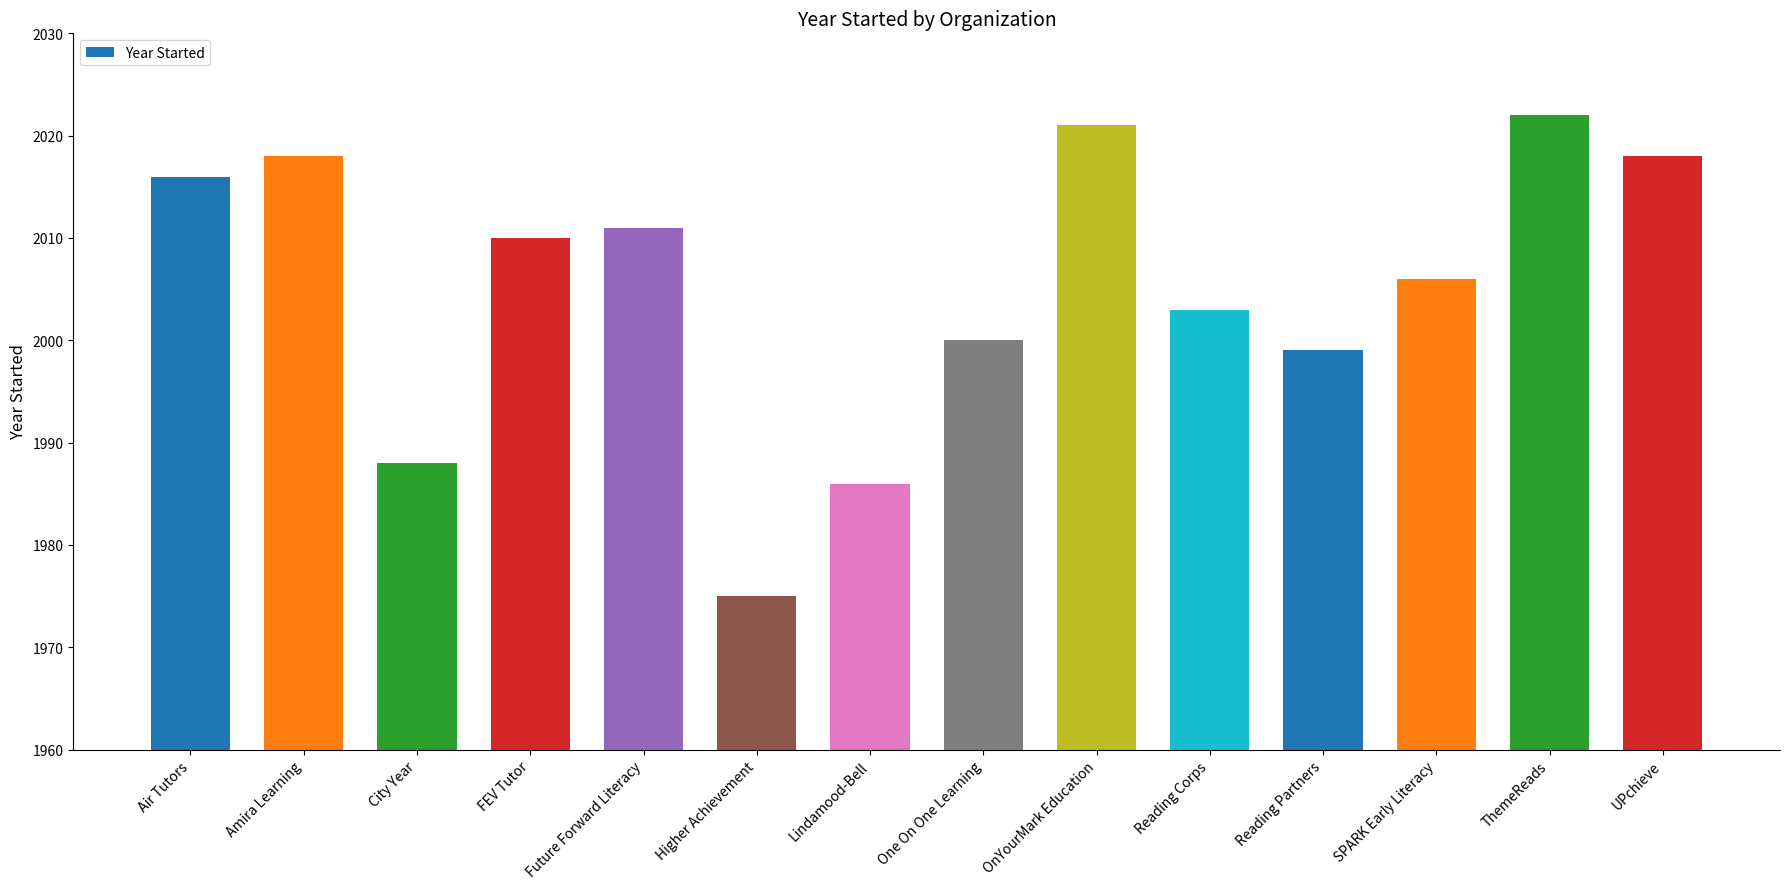

Reading left to right, transcribe all the data shown in this chart.

2016	2018	1988	2010	2011	1975	1986	2000	2021	2003	1999	2006	2022	2018